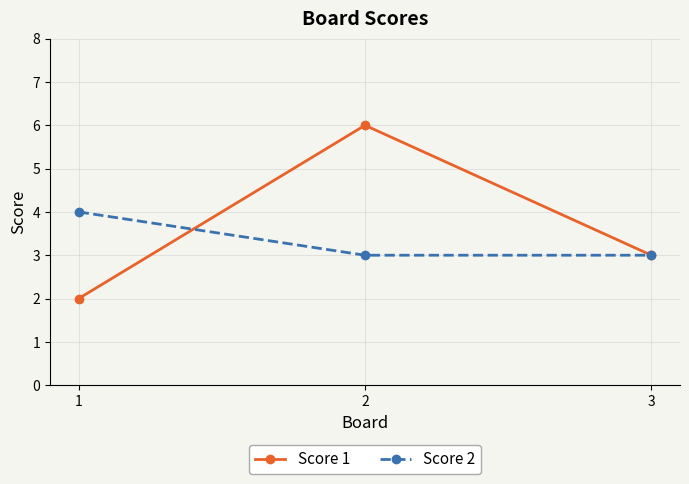

Does the chart have visible grid lines?

Yes